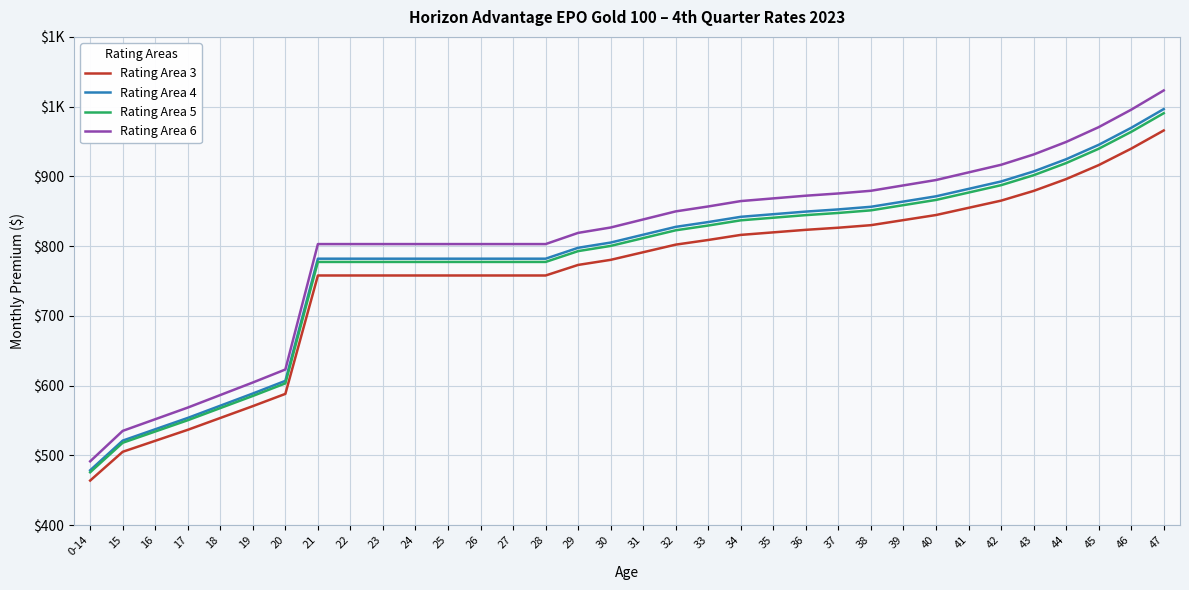

What is the total value across all series at 38?

3417.0